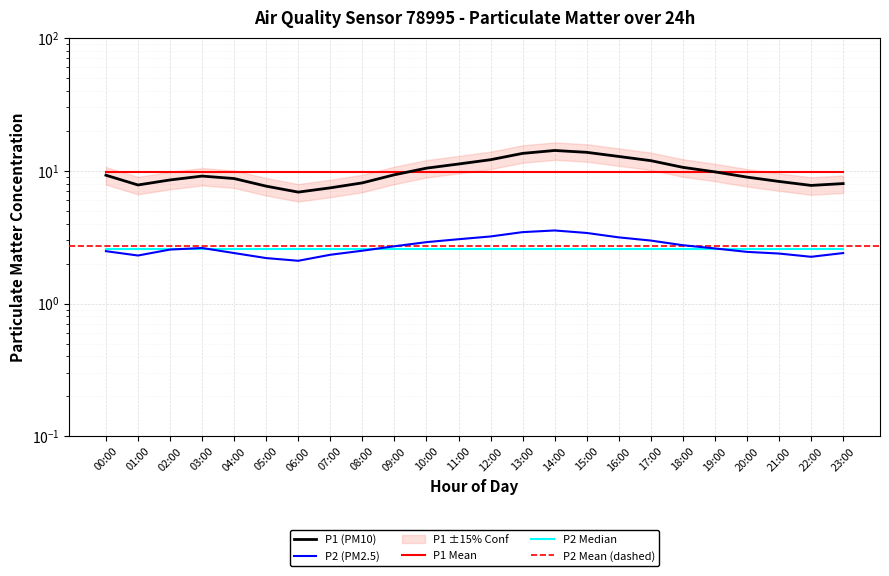

Is the value of P2 at 07:00 greater than the value of P1 at 14:00?

No